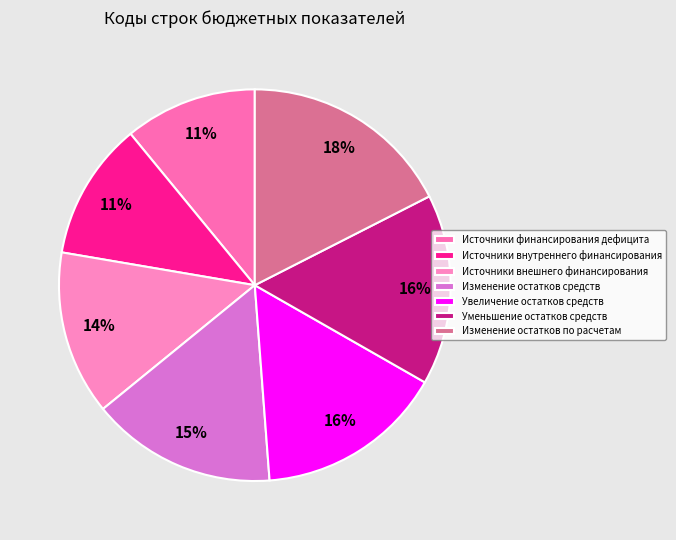

Is it true that Изменение остатков средств is 15% of the pie?

True